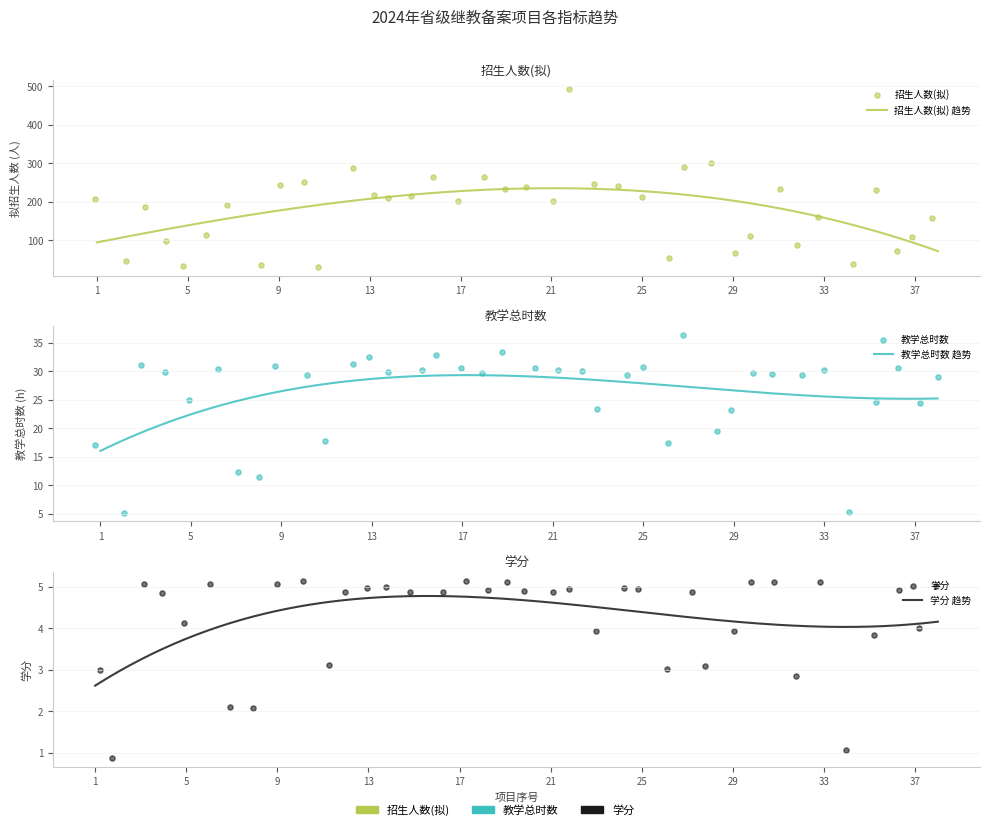

Which series has the largest total across all categories?

招生人数(拟)